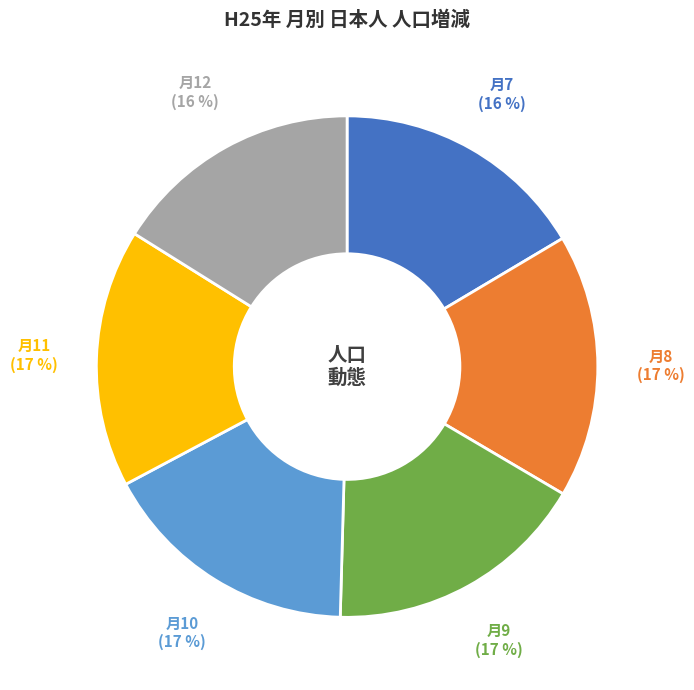

Count the number of slices in the pie.

6